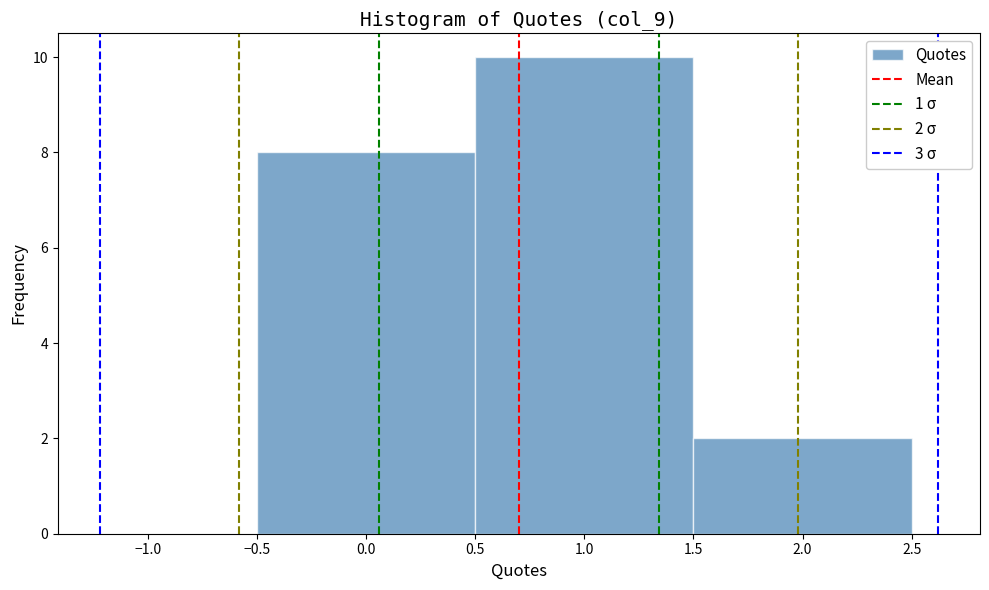

Which range on the x-axis has the tallest bar?

0.5 to 1.5